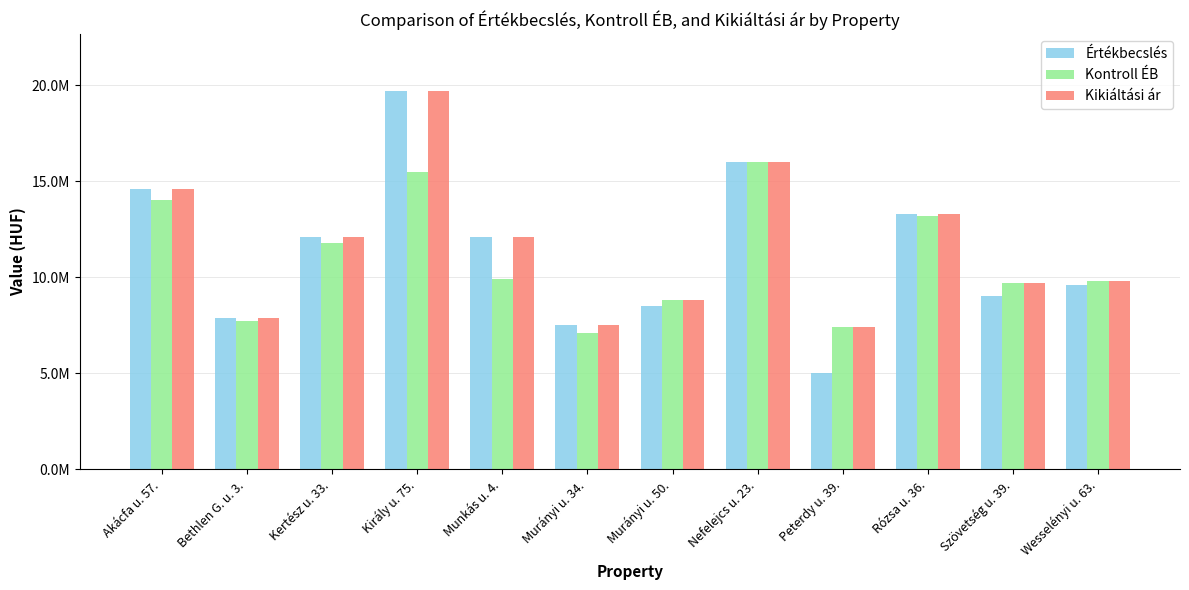

What position from the left is Bethlen G. u. 3.?

2